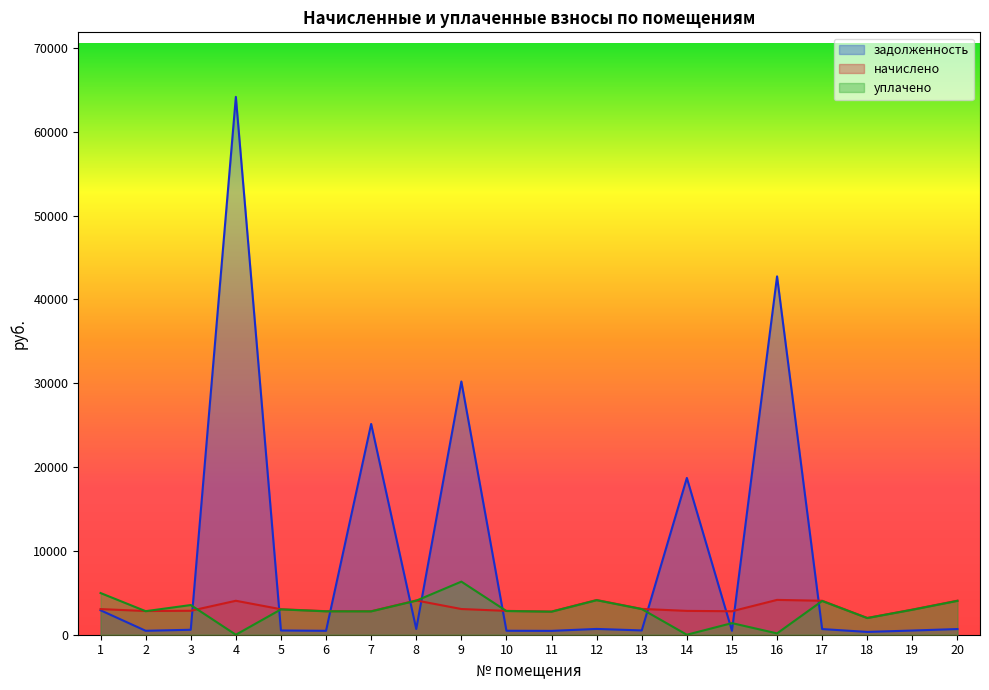

Rank the series at 19 from highest to lowest value.

начислено, уплачено, задолженность